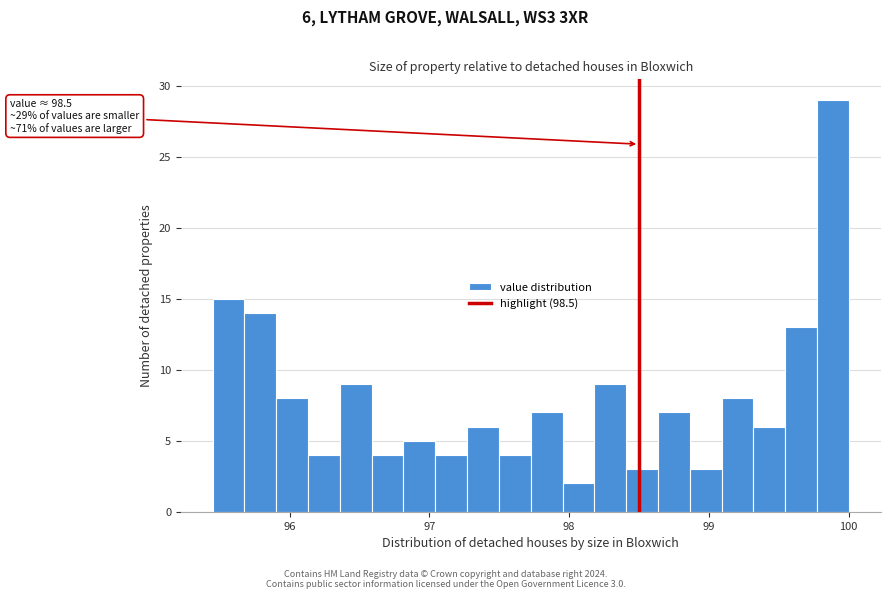

Read against the x-axis, roughly where is the centre of the tallest bar?

99.9